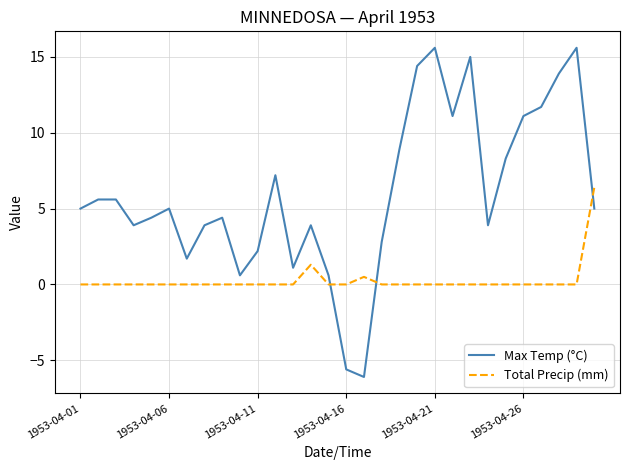

What is the lowest value of the Max Temp (°C) series?

-6.1